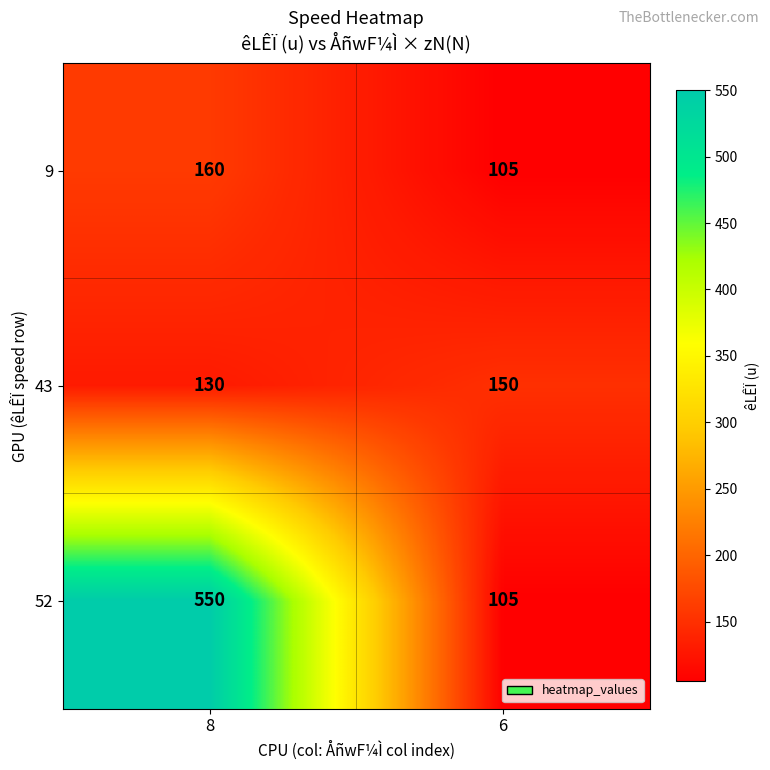

What is the sum of the 9 values at 8 and 6?

265